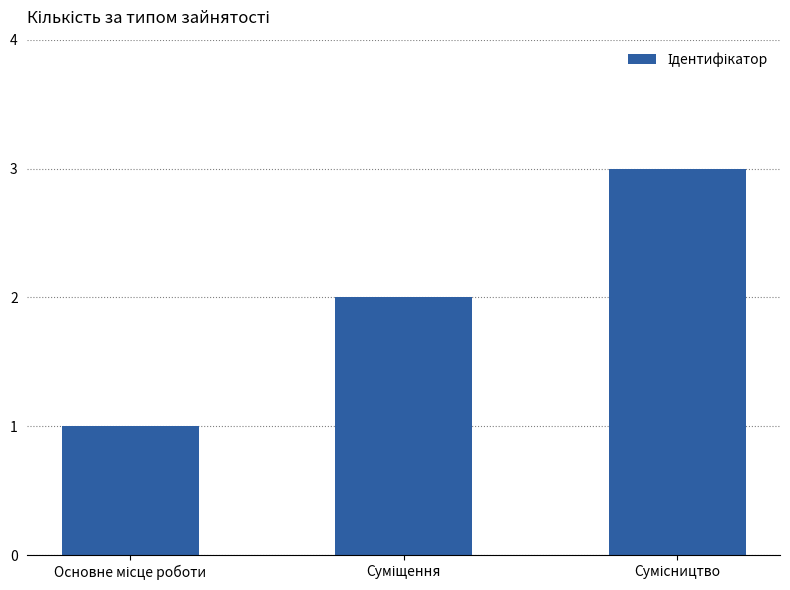

What is the value of the 3rd bar from the left?

3